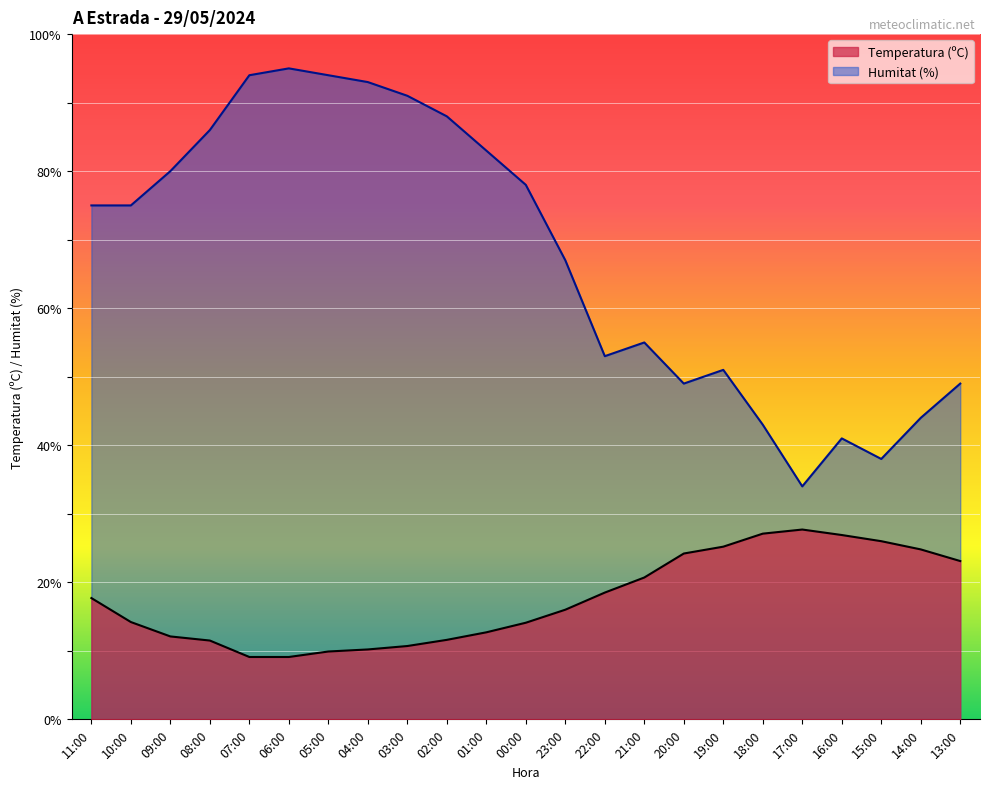

Reading left to right, what are all the values shown in this chart?

Temperatura (ºC): 11:00=17.7	10:00=14.2	09:00=12.1	08:00=11.5	07:00=9.1	06:00=9.1	05:00=9.9	04:00=10.2	03:00=10.7	02:00=11.6	01:00=12.7	00:00=14.1	23:00=16.0	22:00=18.5	21:00=20.7	20:00=24.2	19:00=25.2	18:00=27.1	17:00=27.7	16:00=26.9	15:00=26.0	14:00=24.8	13:00=23.1
Humitat (%): 11:00=75.0	10:00=75.0	09:00=80.0	08:00=86.0	07:00=94.0	06:00=95.0	05:00=94.0	04:00=93.0	03:00=91.0	02:00=88.0	01:00=83.0	00:00=78.0	23:00=67.0	22:00=53.0	21:00=55.0	20:00=49.0	19:00=51.0	18:00=43.0	17:00=34.0	16:00=41.0	15:00=38.0	14:00=44.0	13:00=49.0